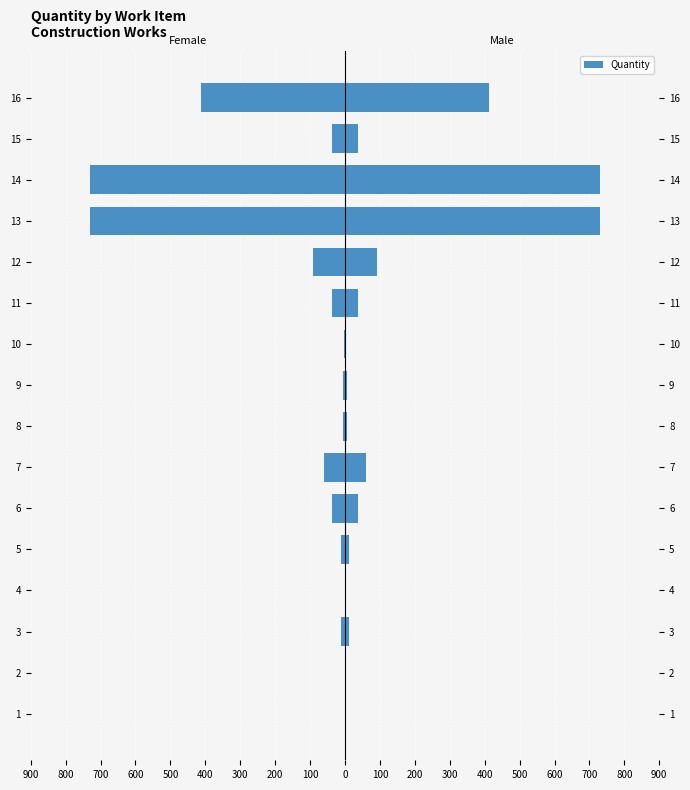

Reading left to right, transcribe all the data shown in this chart.

Female: -0.5	-0.5	-11.3	-0.5	-10.8	-36.0	-60.0	-5.9	-5.9	-3.2	-36.4	-91.0	-731.0	-731.0	-36.5	-411.1
Male: 0.5	0.5	11.3	0.5	10.8	36.0	60.0	5.9	5.9	3.2	36.4	91.0	731.0	731.0	36.5	411.1